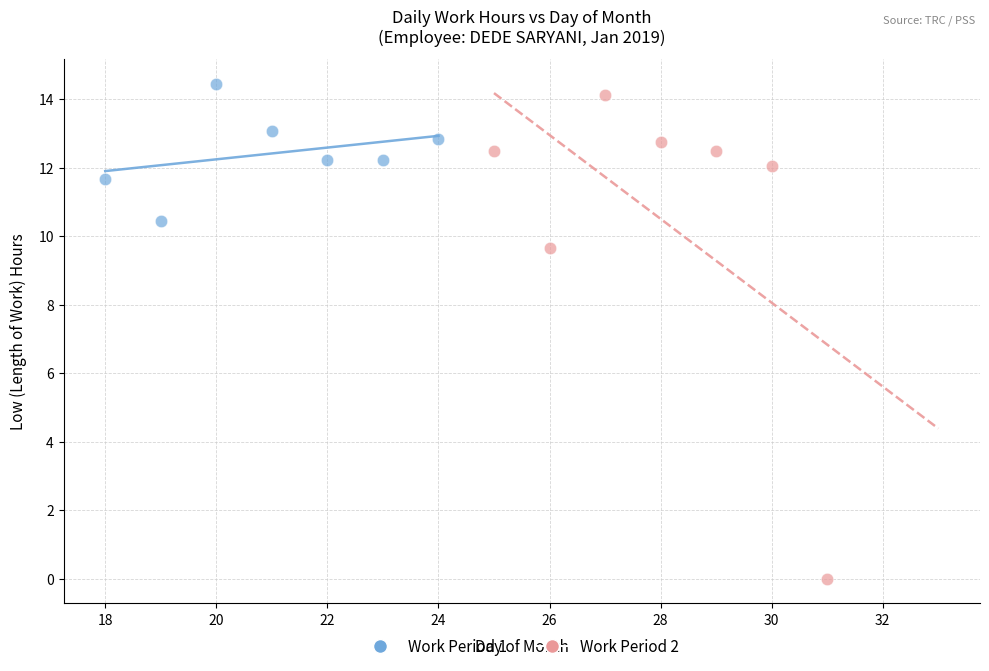

Which series reaches the maximum Y coordinate?

Work Period 1